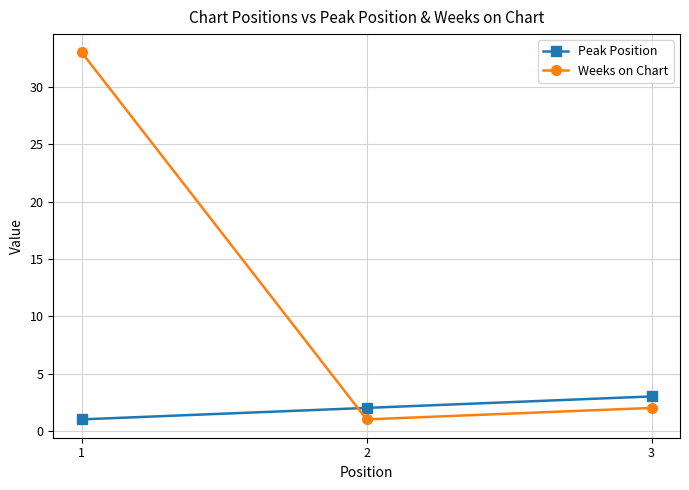

Between 1 and 3, which series saw the biggest shift?

Weeks on Chart